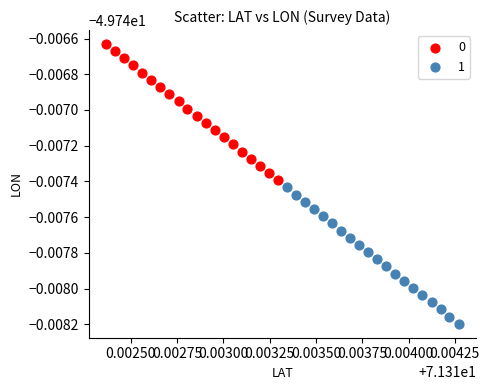

What are all the series names shown in the legend?

0, 1